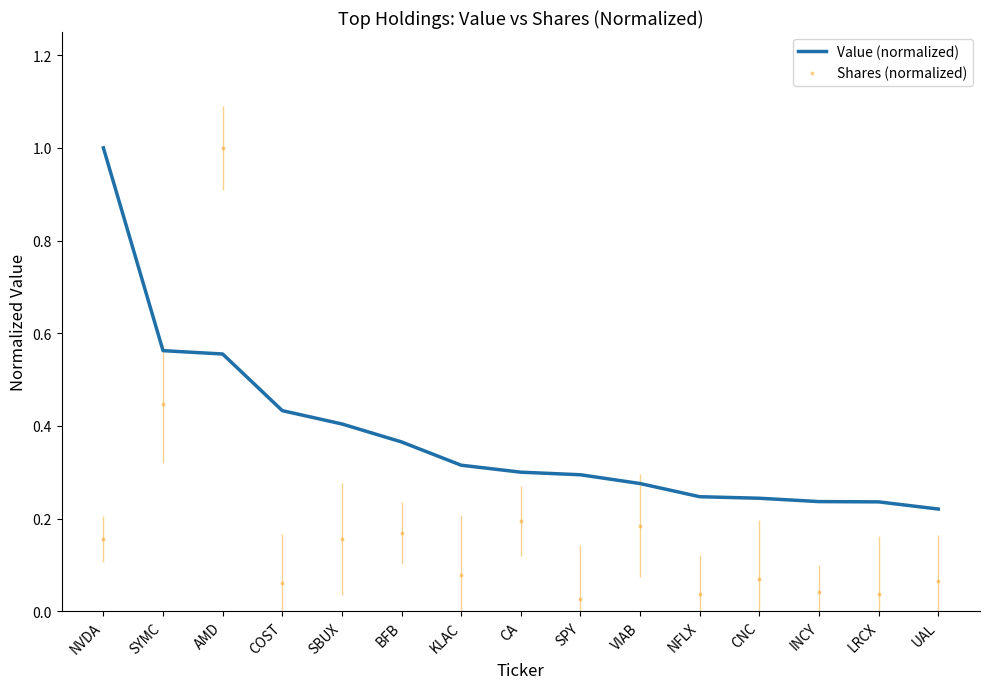

What is the total value across all series at VIAB?

0.5